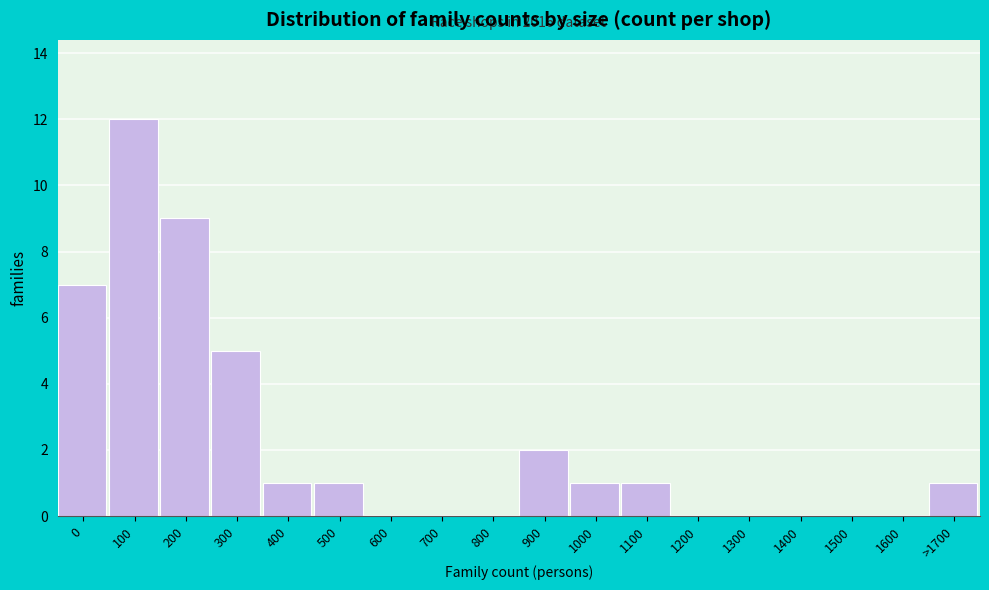

Reading right to left, list all the values displayed in this chart.

>1700=1	1600=0	1500=0	1400=0	1300=0	1200=0	1100=1	1000=1	900=2	800=0	700=0	600=0	500=1	400=1	300=5	200=9	100=12	0=7